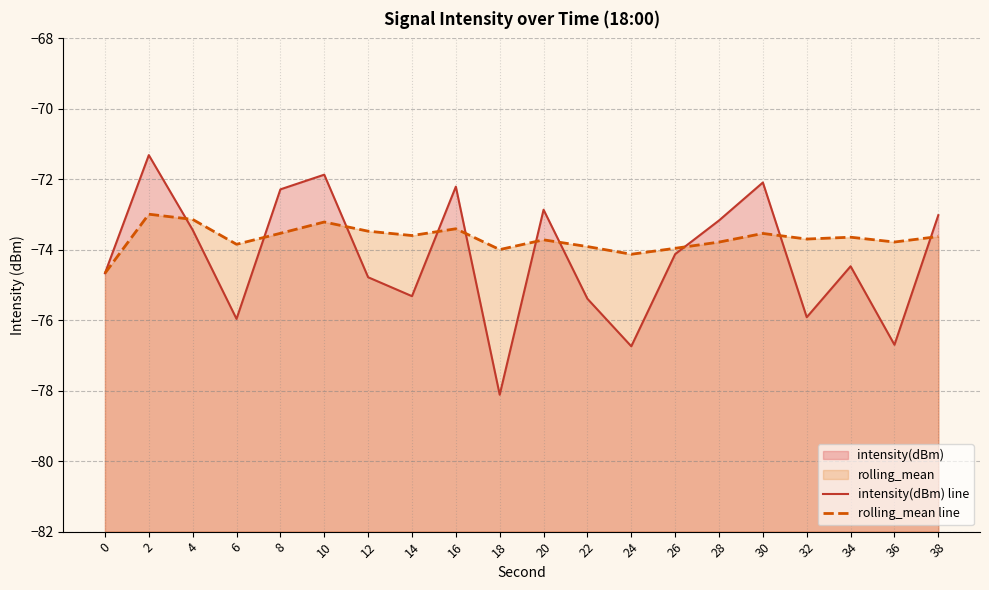

Does the chart have visible grid lines?

Yes